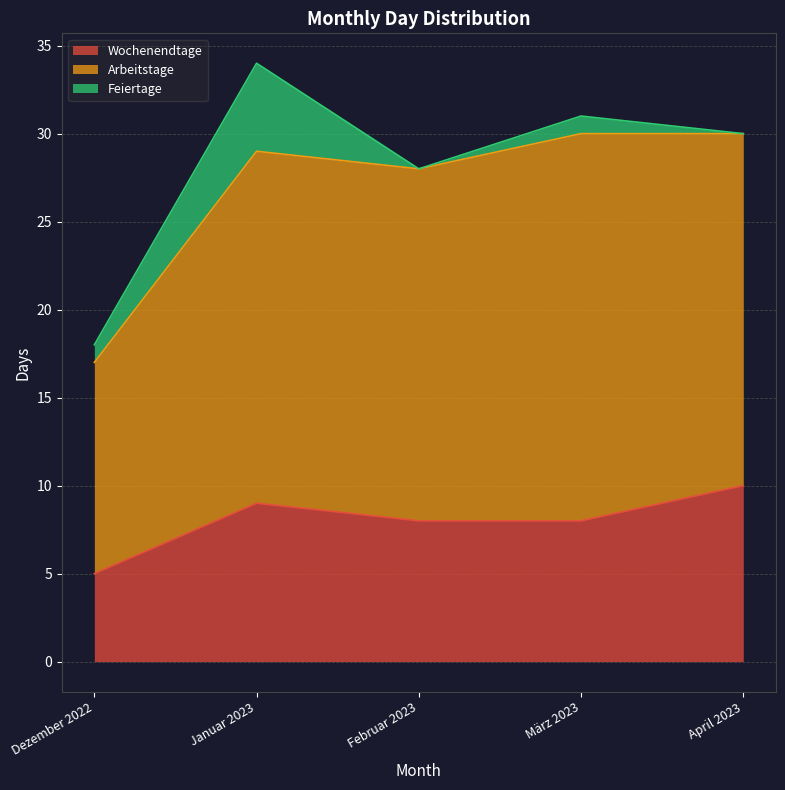

What is the total value across all series at Februar 2023?

28